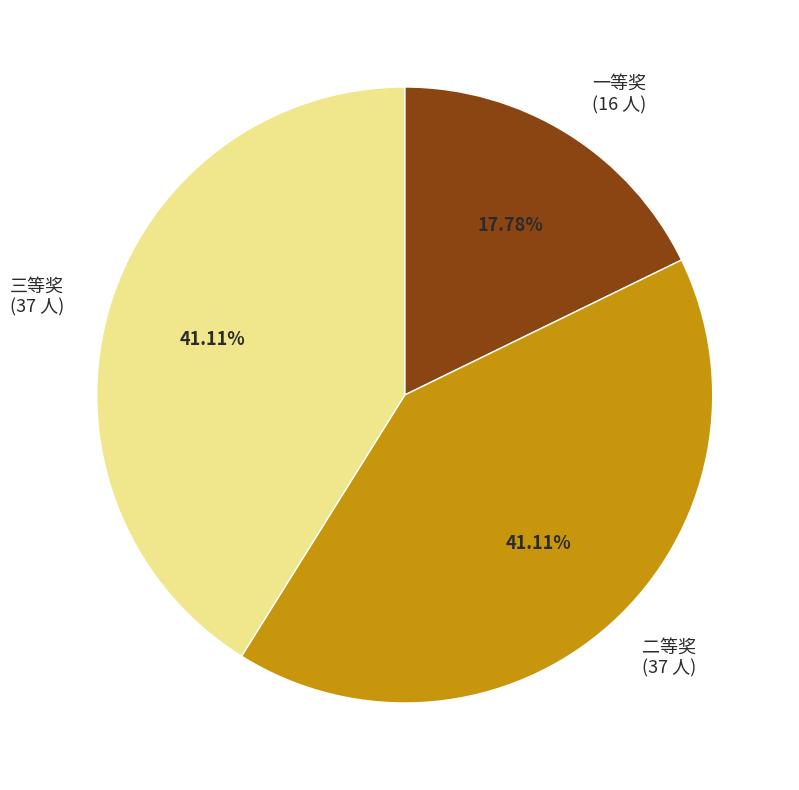

What is the ratio of the value at 二等奖 to the value at 一等奖?

2.3